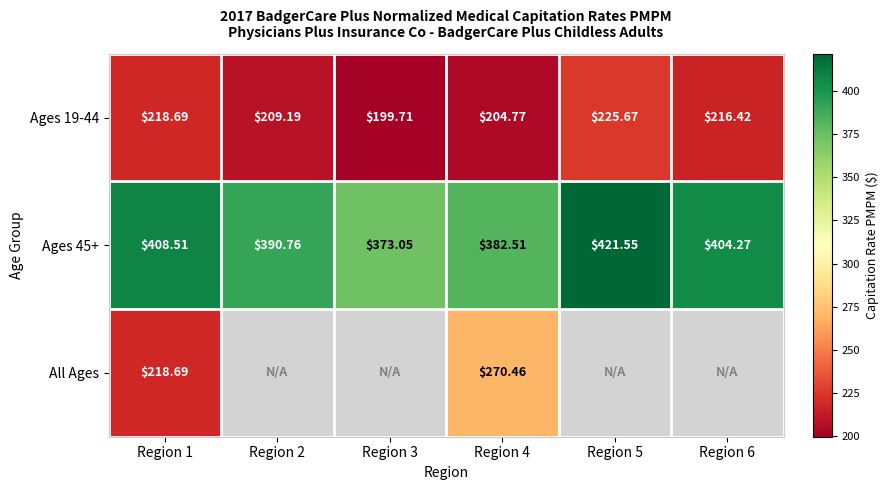

At which category does the chart reach its minimum across all series?

Region 3